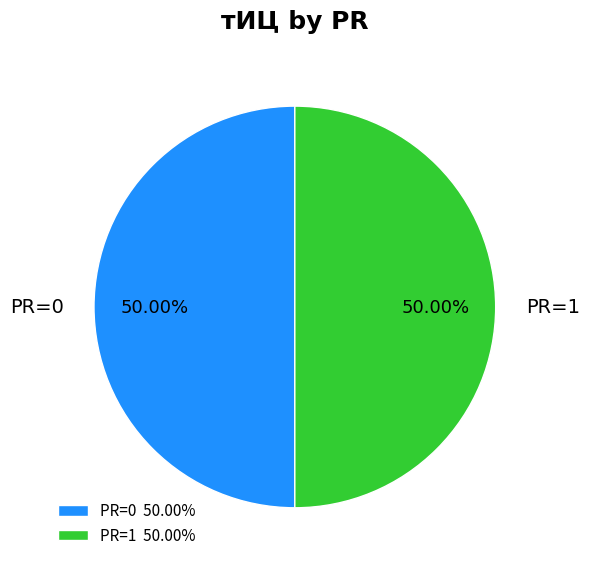

Is the sum of PR=1 and PR=0 greater than half?

Yes